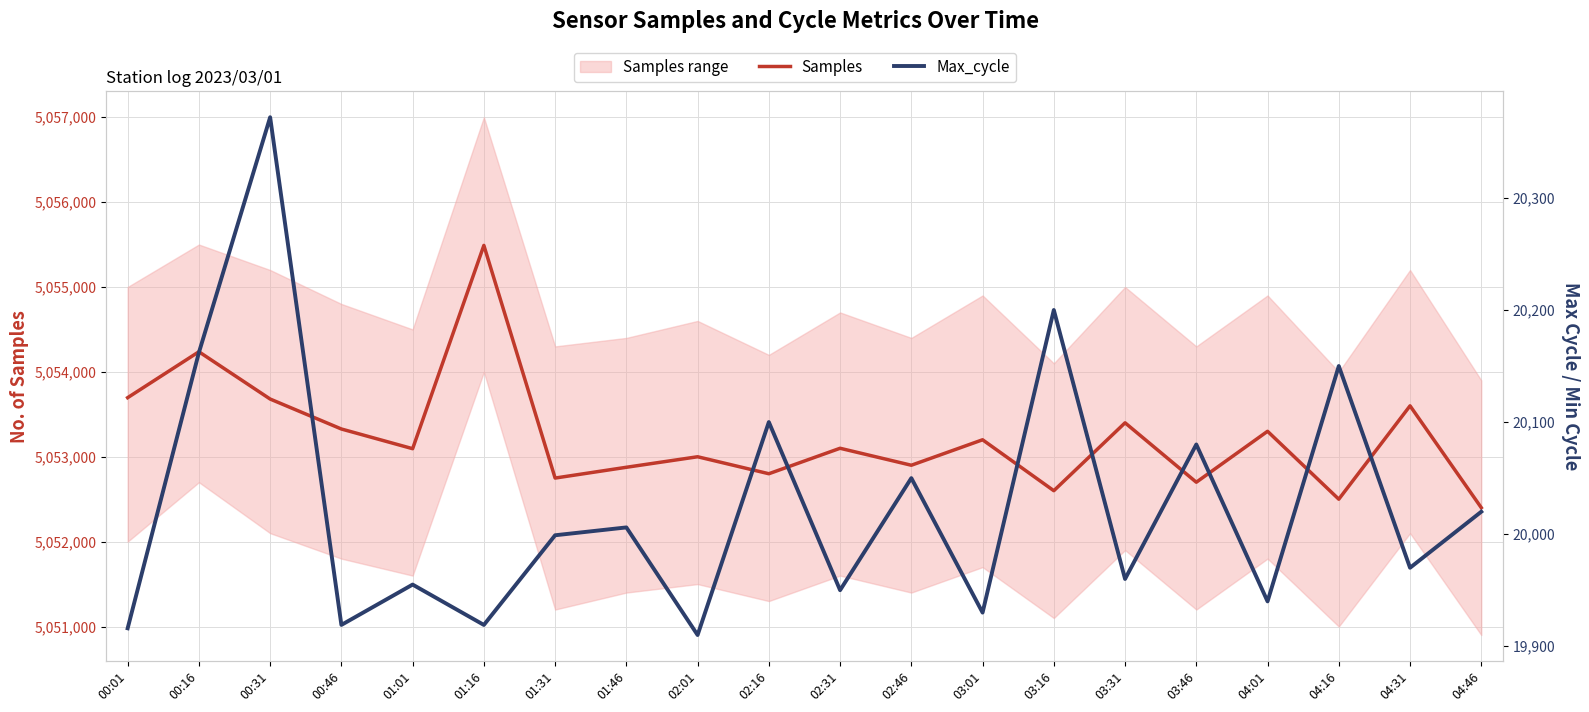

What is the label of the 8th point from the right?

03:01